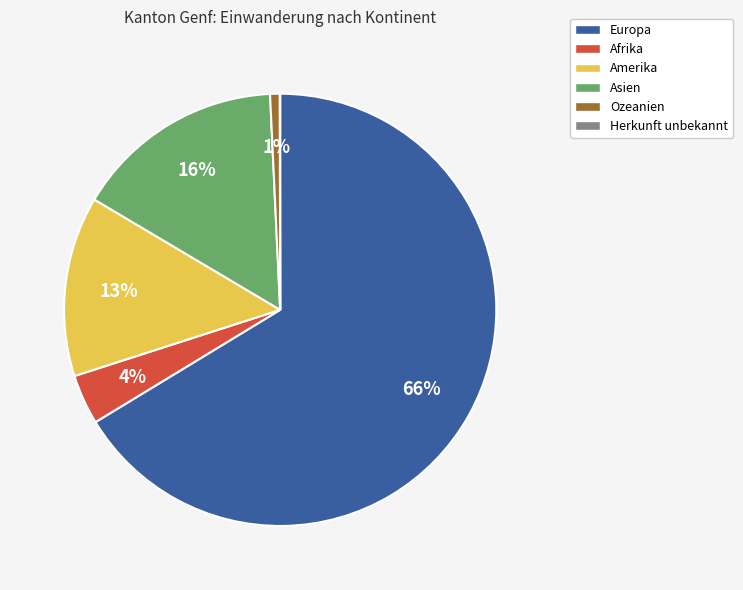

What percentage is the Afrika slice, to the nearest percent?

4%